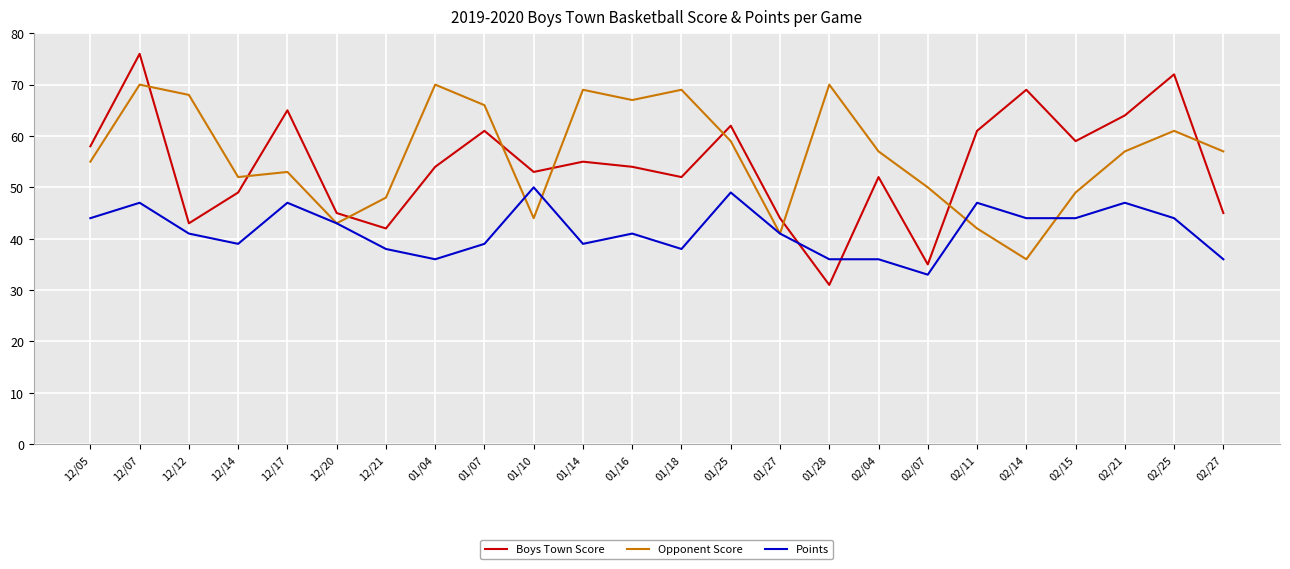

How many lines are shown in the chart?

3